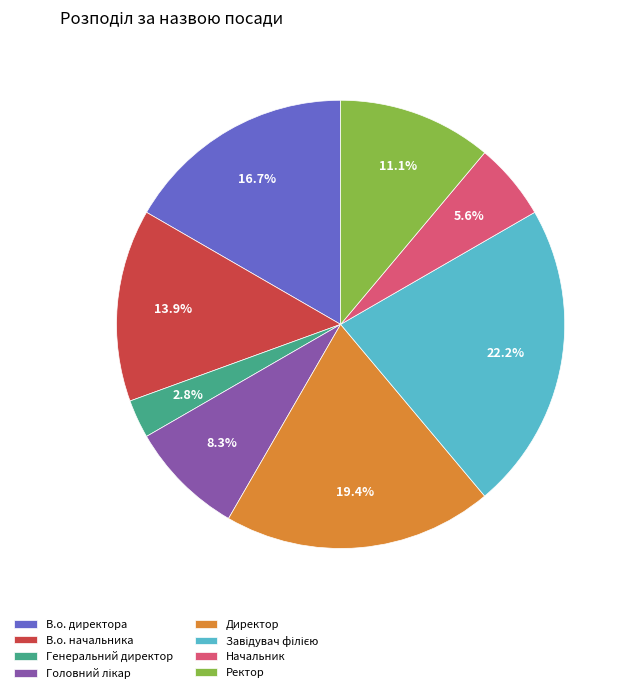

What is the smallest slice in the pie chart?

Генеральний директор